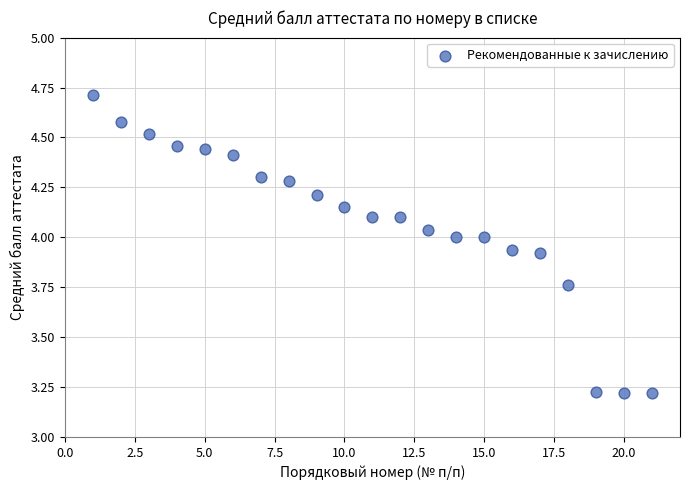

What is the range of X values (max minus min)?

20.0